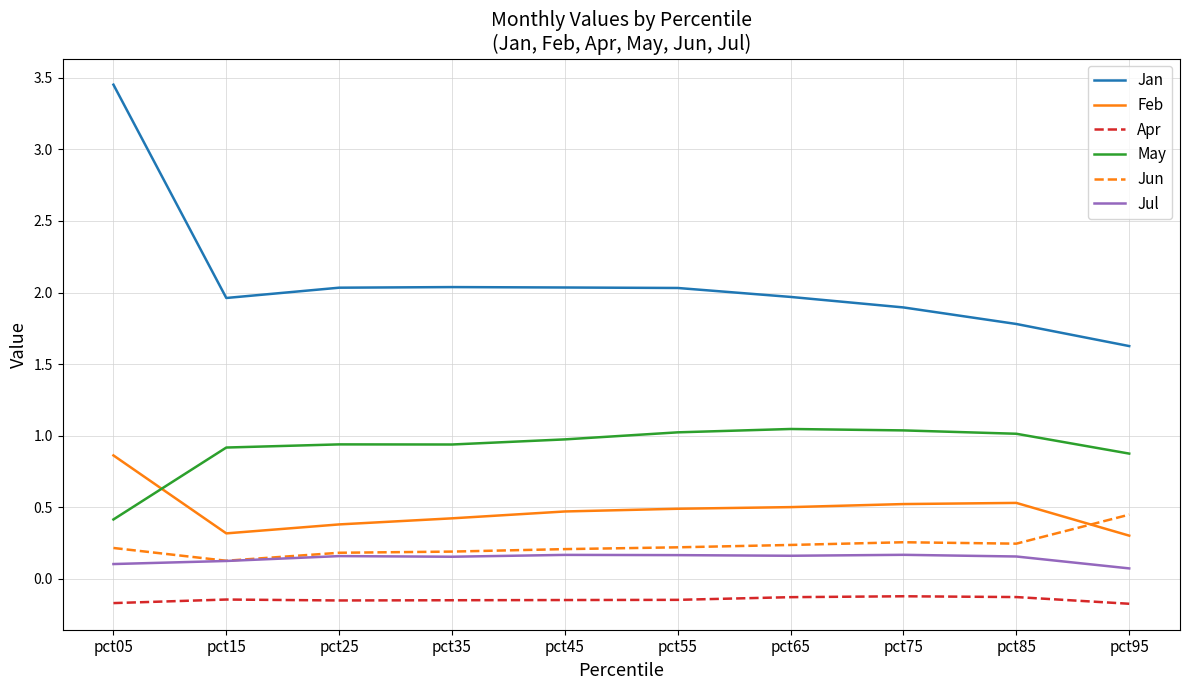

List the series in order of their peak value, lowest first.

Apr, Jul, Jun, Feb, May, Jan